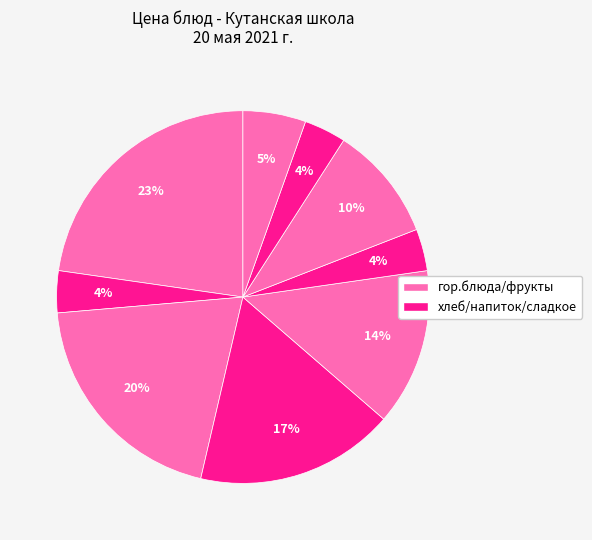

Is there any slice that represents more than half of the pie?

No